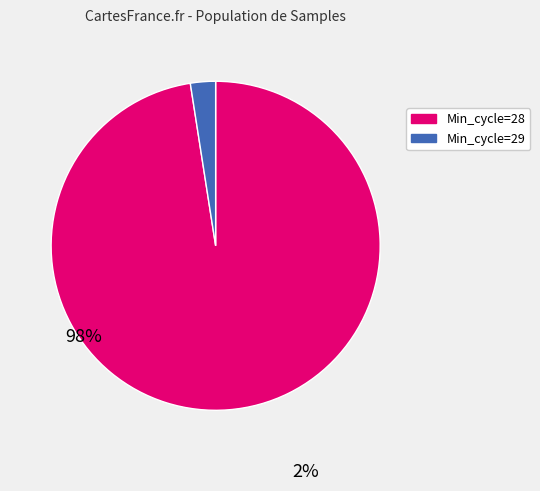

Does any single category account for the majority?

Yes